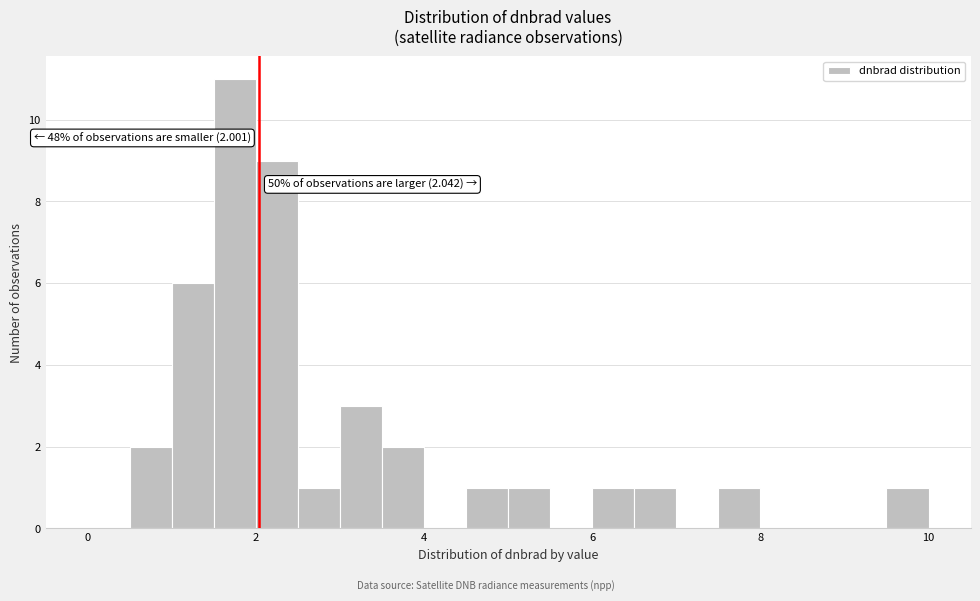

Around what value on the x-axis is the tallest bar? Give the approximate position of its centre, as read against the axis.

1.8